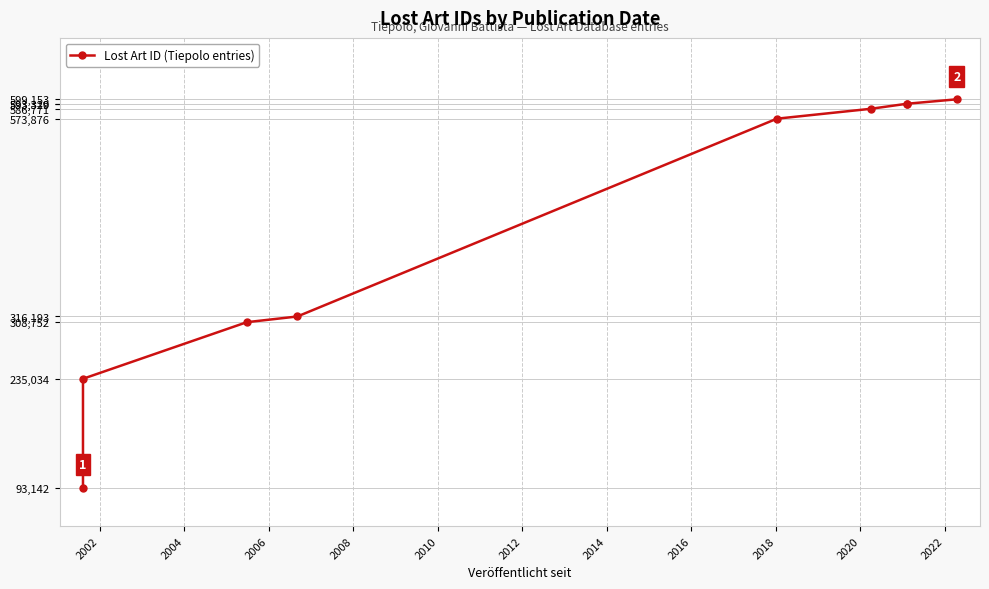

What is the sum of all values?

3899560